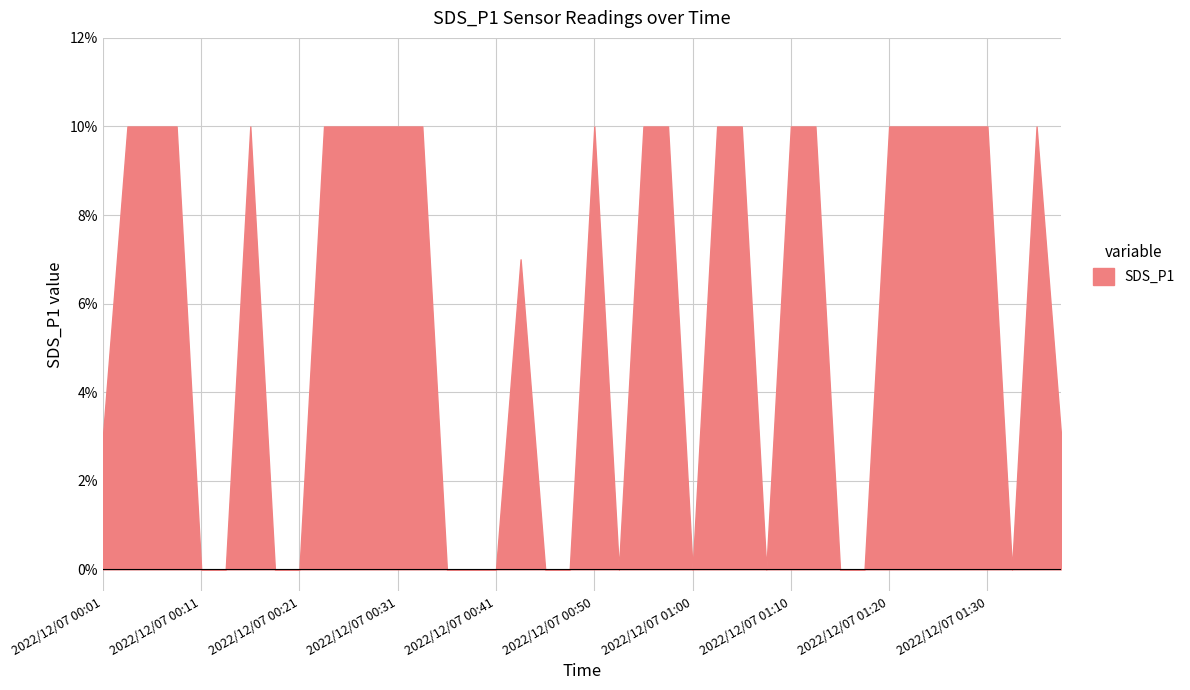

What is the difference between the maximum and minimum values?

10.0